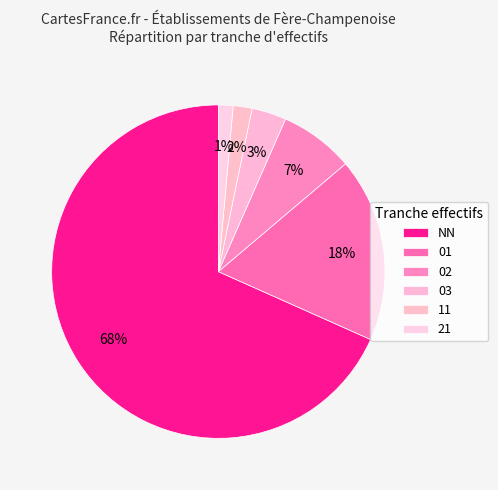

To the nearest percent, what is the difference between the 11 and NN slice percentages?

66%